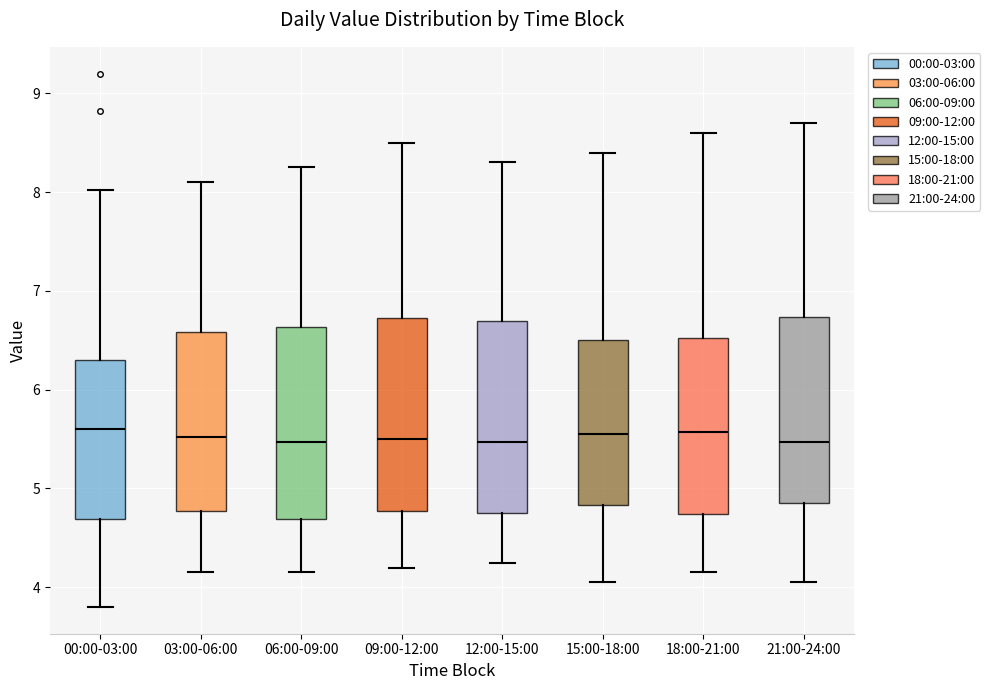

Reading left to right, transcribe this box plot: for each box, give where its median line is, the range the box spans, and where its two whiskers end, as read against the y-axis. The values are not printed on the chart, so give them approximately, as read against the axis.

00:00-03:00: median 5.6, box 4.7 to 6.3, whiskers 3.8 to 8.0
03:00-06:00: median 5.5, box 4.8 to 6.6, whiskers 4.2 to 8.1
06:00-09:00: median 5.5, box 4.7 to 6.6, whiskers 4.2 to 8.3
09:00-12:00: median 5.5, box 4.8 to 6.7, whiskers 4.2 to 8.5
12:00-15:00: median 5.5, box 4.8 to 6.7, whiskers 4.3 to 8.3
15:00-18:00: median 5.6, box 4.8 to 6.5, whiskers 4.1 to 8.4
18:00-21:00: median 5.6, box 4.7 to 6.5, whiskers 4.2 to 8.6
21:00-24:00: median 5.5, box 4.9 to 6.7, whiskers 4.1 to 8.7